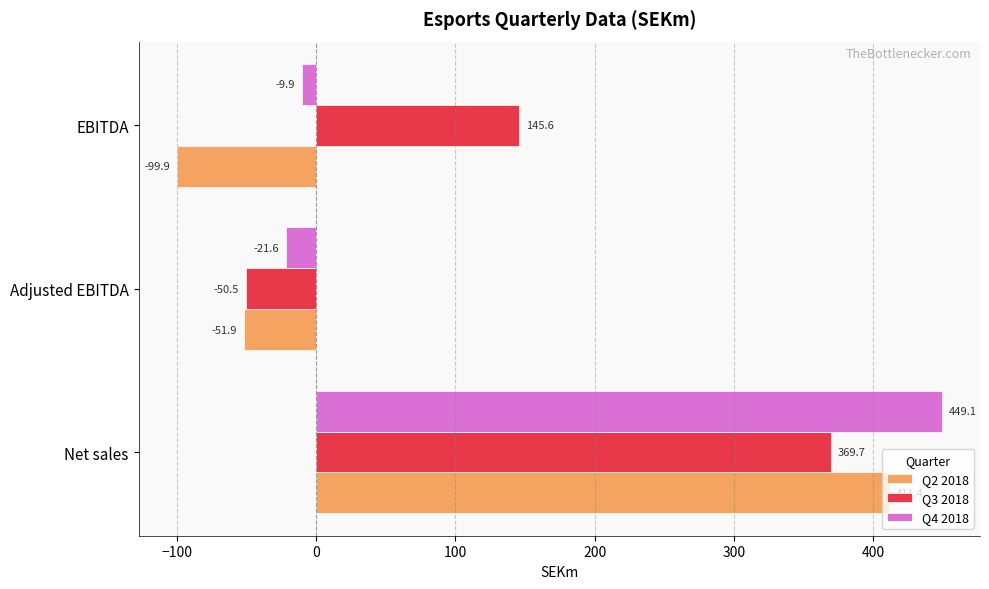

Which series has the largest range (max minus min)?

Q2 2018